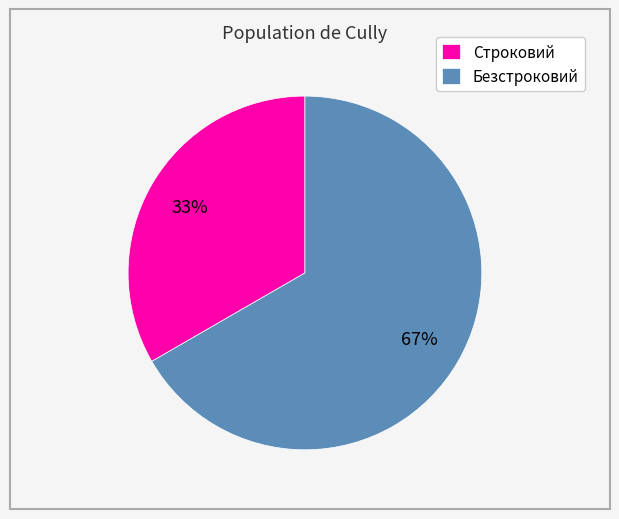

The Безстроковий slice represents 67% of the pie. True or false?

True